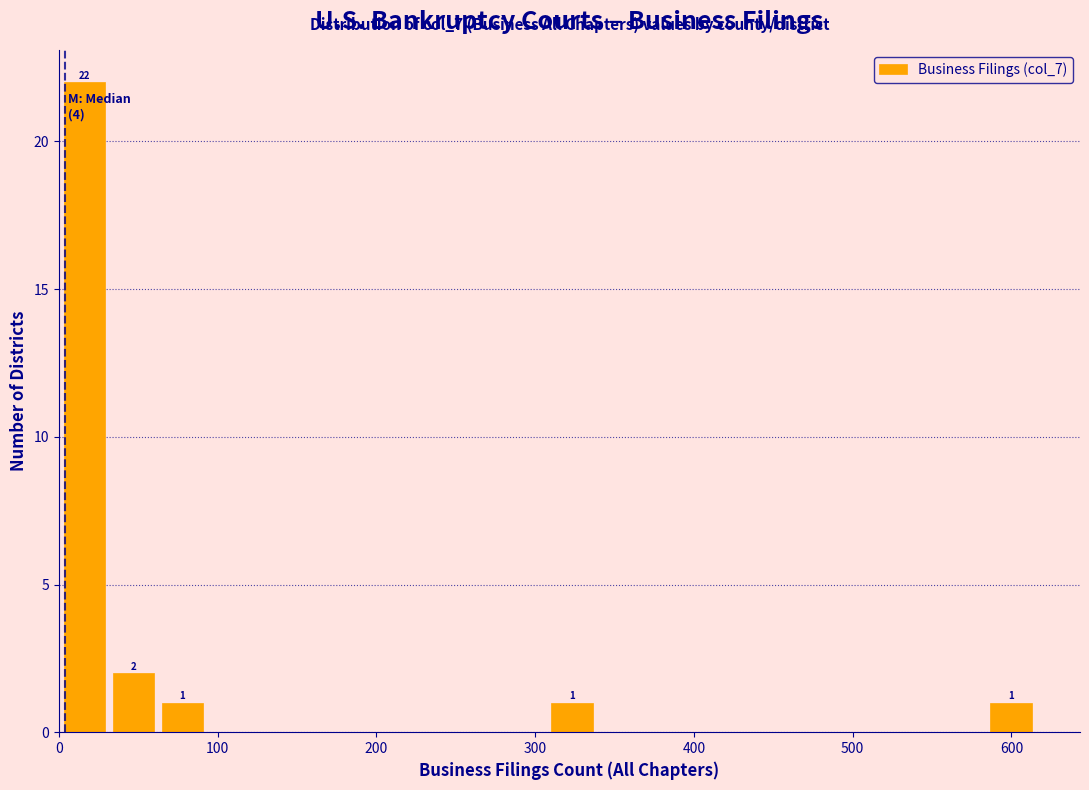

Read against the x-axis, roughly where is the centre of the tallest bar?

20